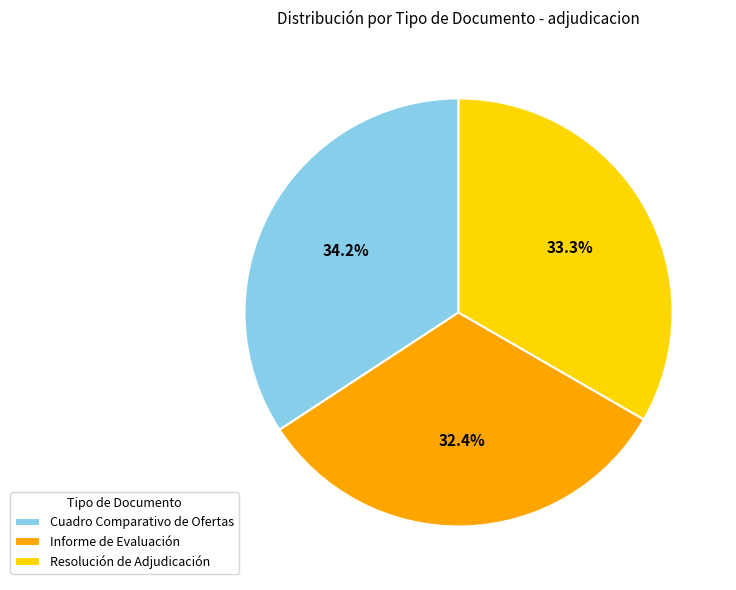

What is the total percentage of Informe de Evaluación and Resolución de Adjudicación?

65.8%